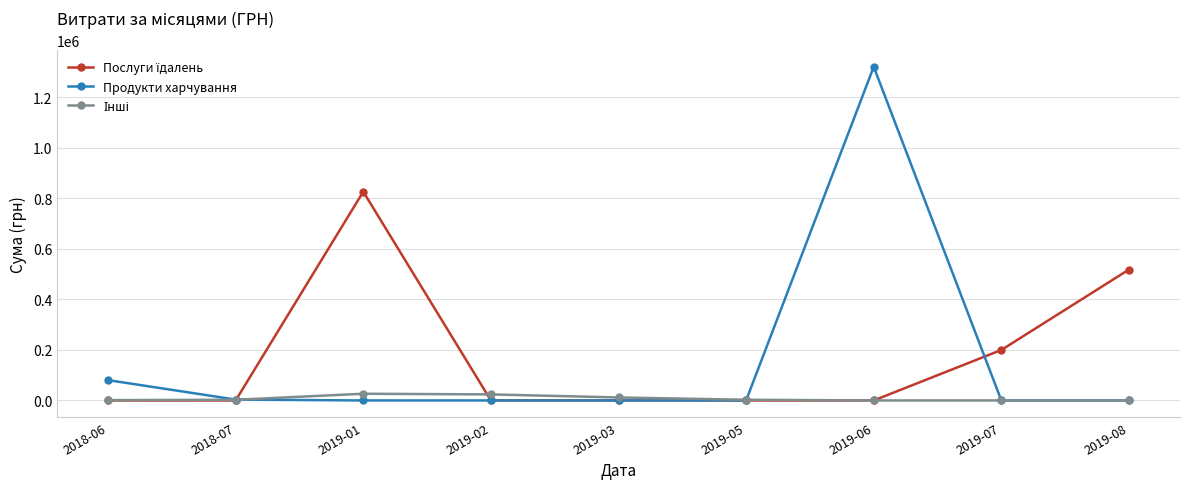

What is the label of the 1st point from the right?

2019-08